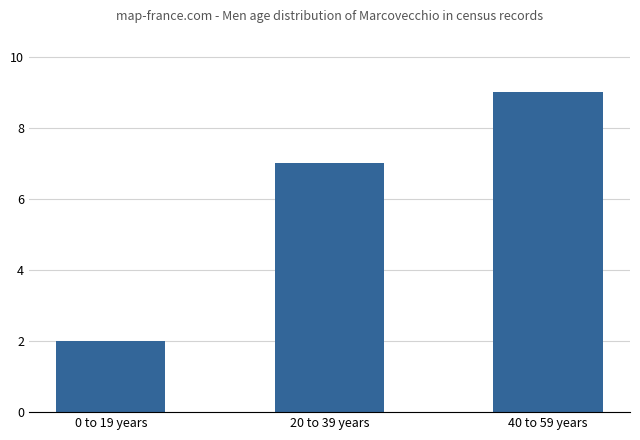

Where is the data nearest to the value 5?

20 to 39 years